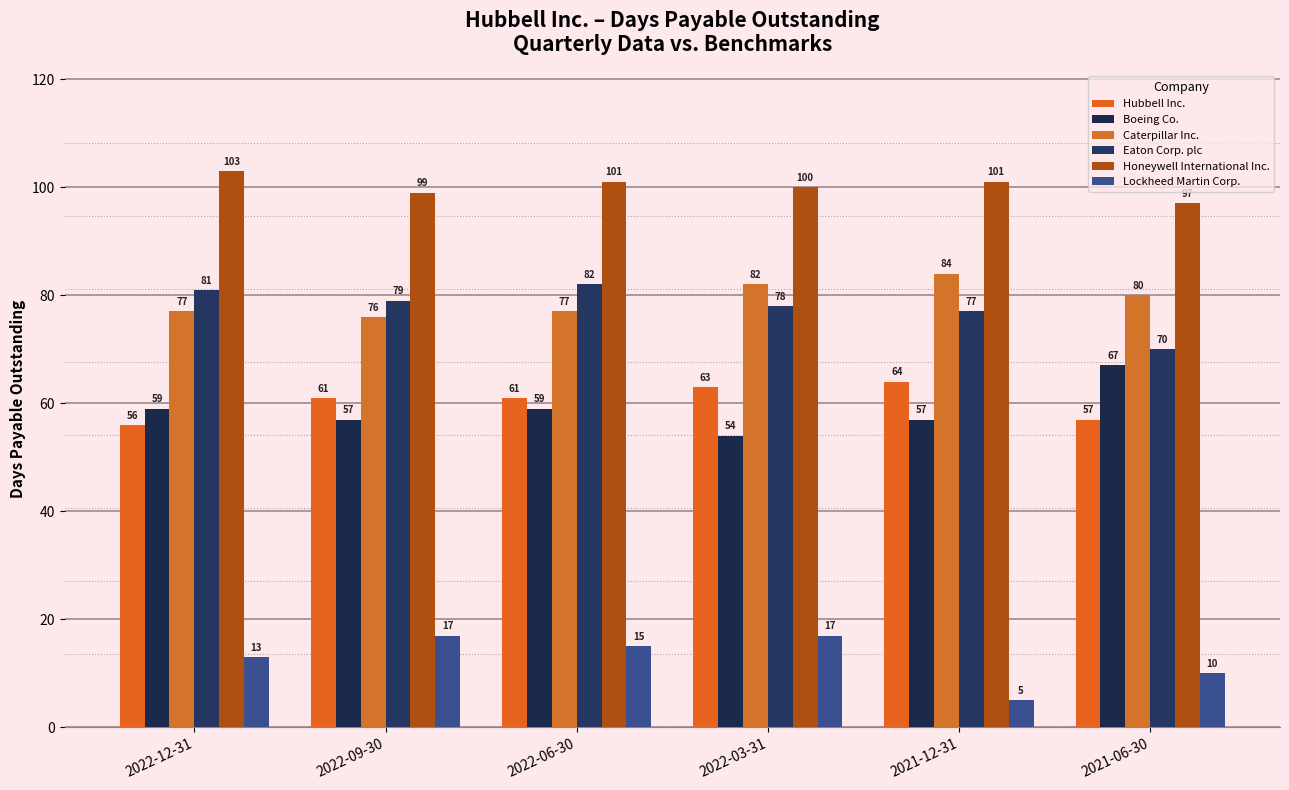

Reading right to left, transcribe all the data shown in this chart.

Hubbell Inc.: 2021-06-30=57	2021-12-31=64	2022-03-31=63	2022-06-30=61	2022-09-30=61	2022-12-31=56
Boeing Co.: 2021-06-30=67	2021-12-31=57	2022-03-31=54	2022-06-30=59	2022-09-30=57	2022-12-31=59
Caterpillar Inc.: 2021-06-30=80	2021-12-31=84	2022-03-31=82	2022-06-30=77	2022-09-30=76	2022-12-31=77
Eaton Corp. plc: 2021-06-30=70	2021-12-31=77	2022-03-31=78	2022-06-30=82	2022-09-30=79	2022-12-31=81
Honeywell International Inc.: 2021-06-30=97	2021-12-31=101	2022-03-31=100	2022-06-30=101	2022-09-30=99	2022-12-31=103
Lockheed Martin Corp.: 2021-06-30=10	2021-12-31=5	2022-03-31=17	2022-06-30=15	2022-09-30=17	2022-12-31=13